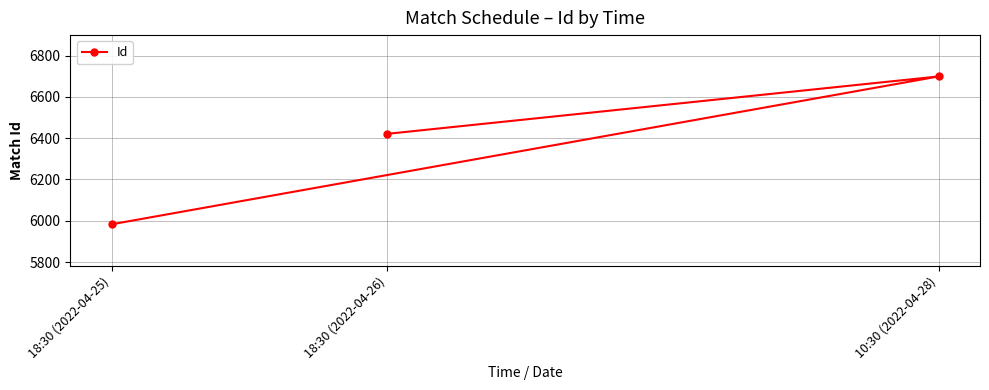

Reading left to right, what are all the values shown in this chart?

18:30 (2022-04-25)=5983	18:30 (2022-04-26)=6421	10:30 (2022-04-28)=6699